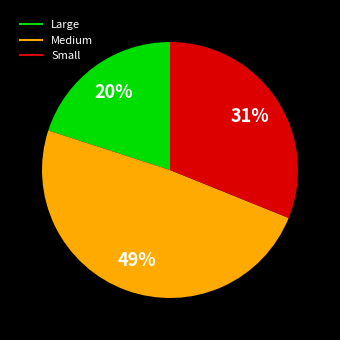

How many slices are in this pie chart?

3